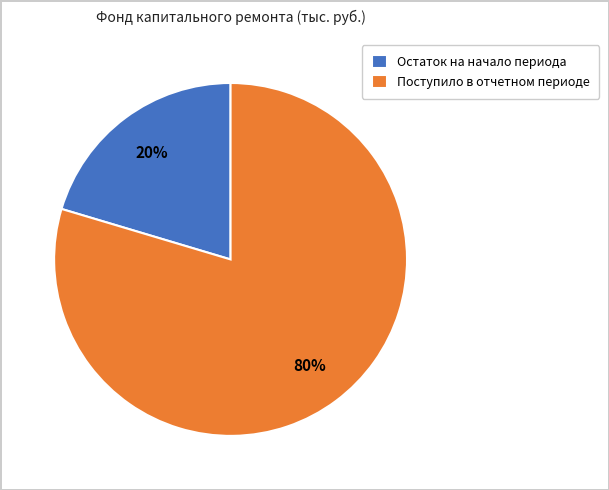

Combined, do Поступило в отчетном периоде and Остаток на начало периода account for over 50%?

Yes